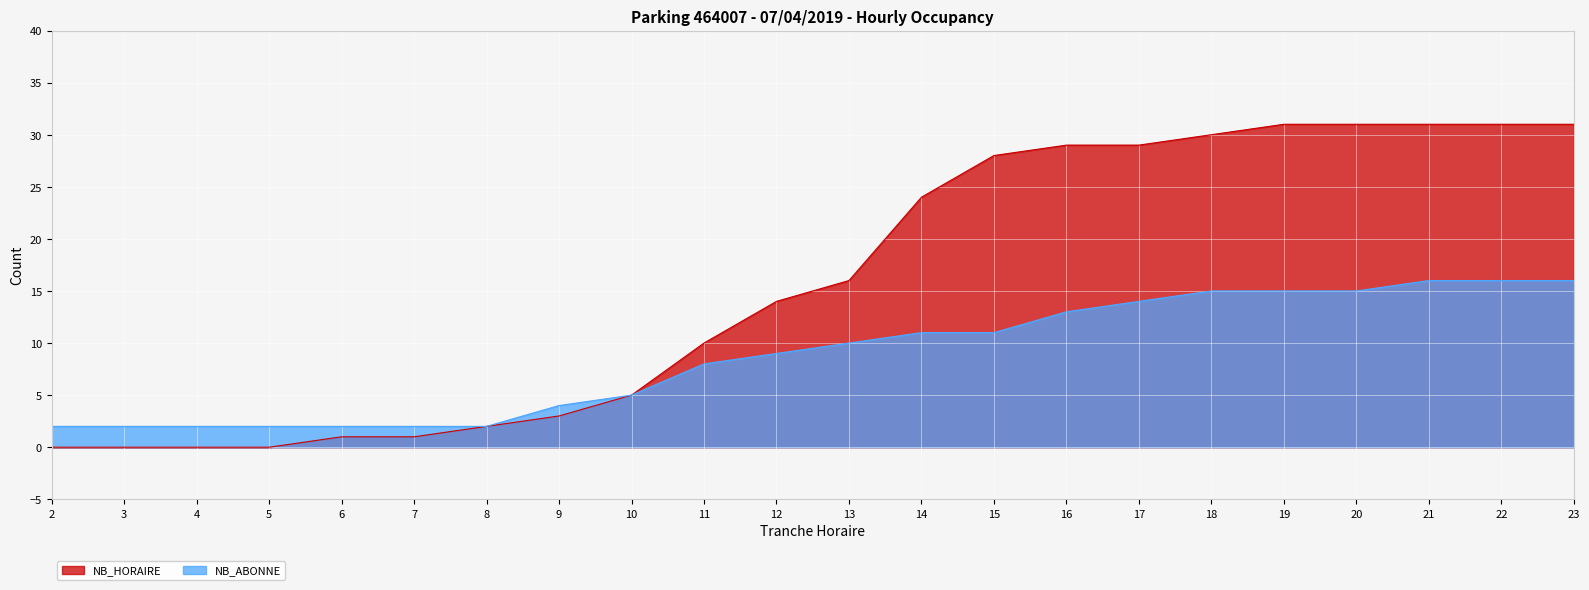

Reading left to right, extract all data points from this chart.

NB_HORAIRE: 2=0	3=0	4=0	5=0	6=1	7=1	8=2	9=3	10=5	11=10	12=14	13=16	14=24	15=28	16=29	17=29	18=30	19=31	20=31	21=31	22=31	23=31
NB_ABONNE: 2=2	3=2	4=2	5=2	6=2	7=2	8=2	9=4	10=5	11=8	12=9	13=10	14=11	15=11	16=13	17=14	18=15	19=15	20=15	21=16	22=16	23=16